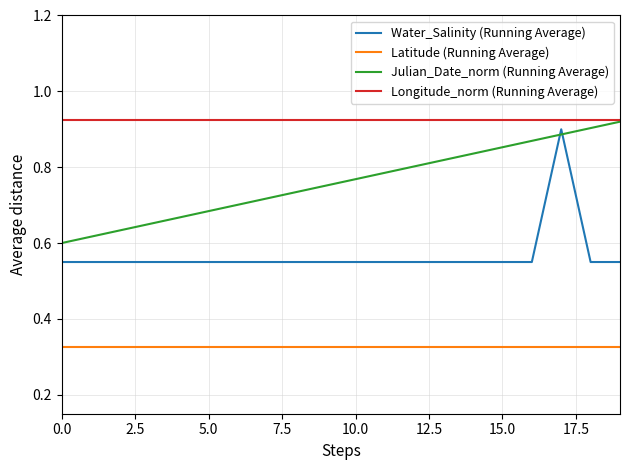

Count the Water_Salinity (Running Average) values in the range 0 to 1.

20